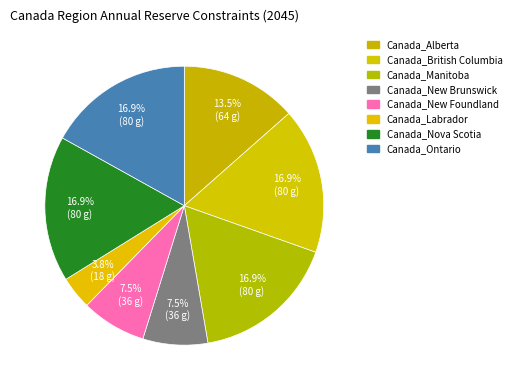

Which category has the smallest portion of the pie?

Canada_Labrador